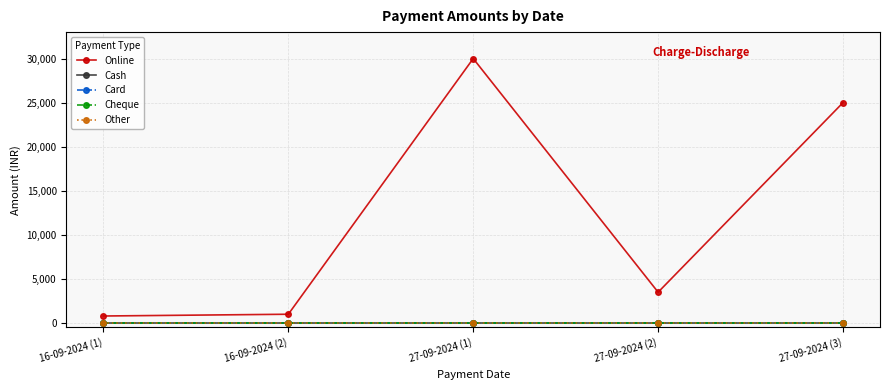

Which series changed the most between 16-09-2024 (1) and 27-09-2024 (2)?

Online